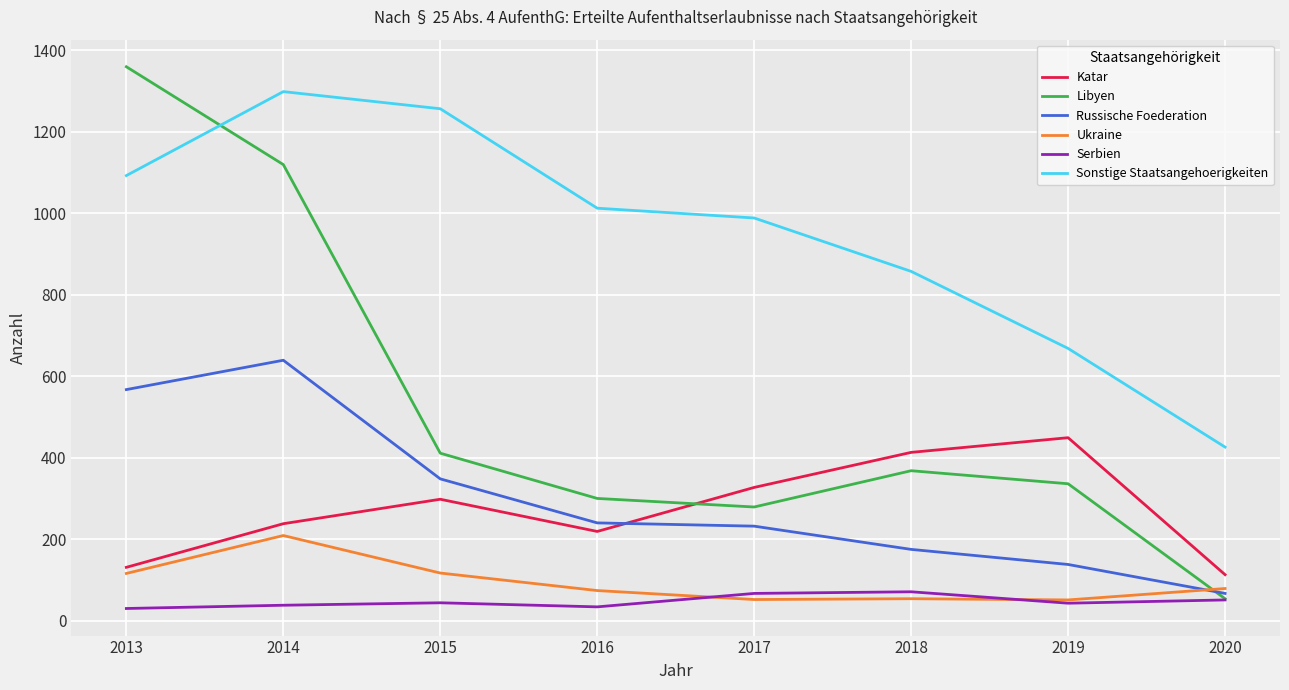

Is the value of Ukraine at 2020 greater than the value of Sonstige Staatsangehoerigkeiten at 2016?

No